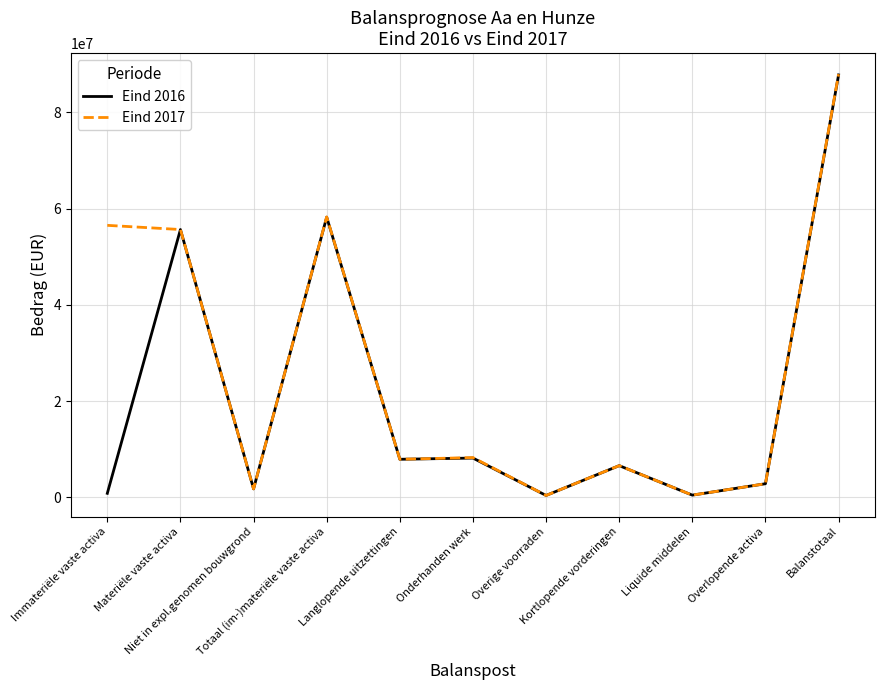

What is the difference between the Eind 2016 values at Totaal (im-)materiële vaste activa and Liquide middelen?

57781000